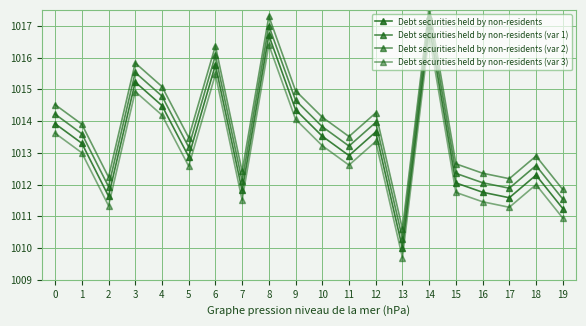

Is it true that Debt securities held by non-residents (var 1) equals 1013.2 at 5?

True